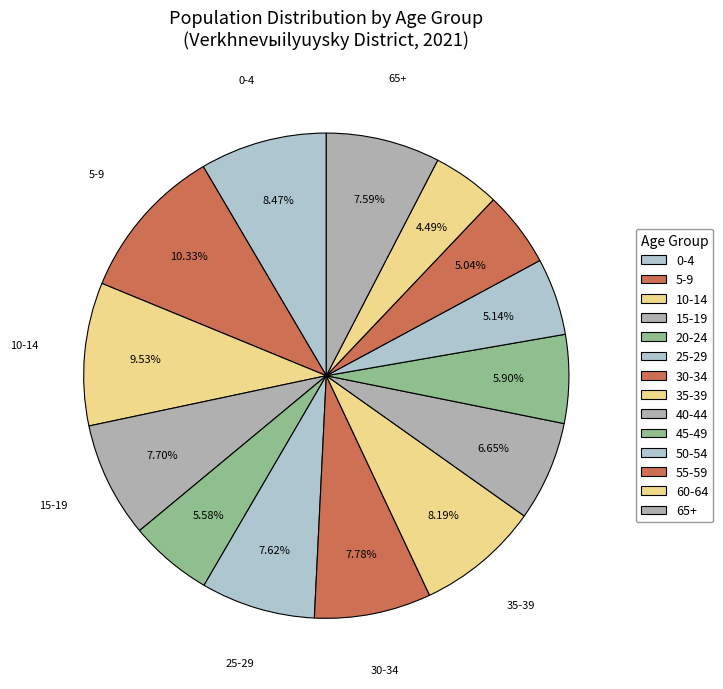

How many segments does this pie chart have?

14